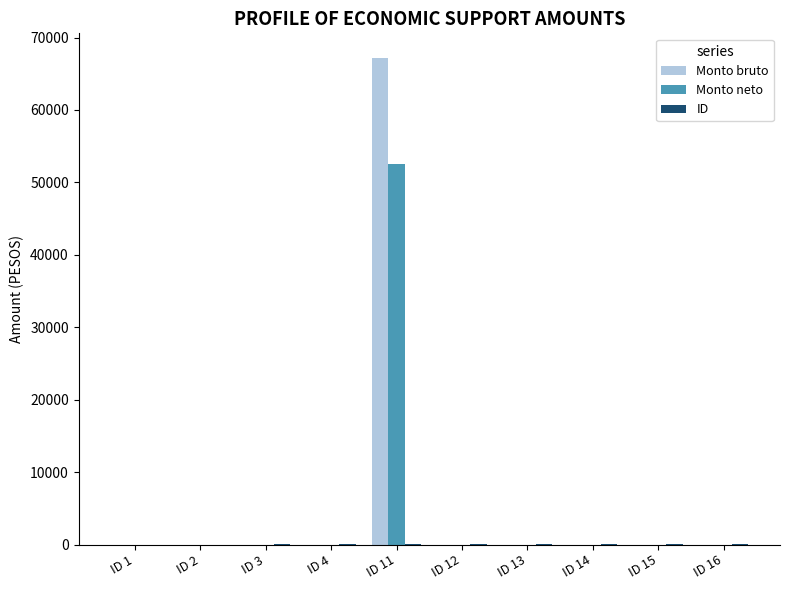

What is the sum of all Monto neto values?

52585.6